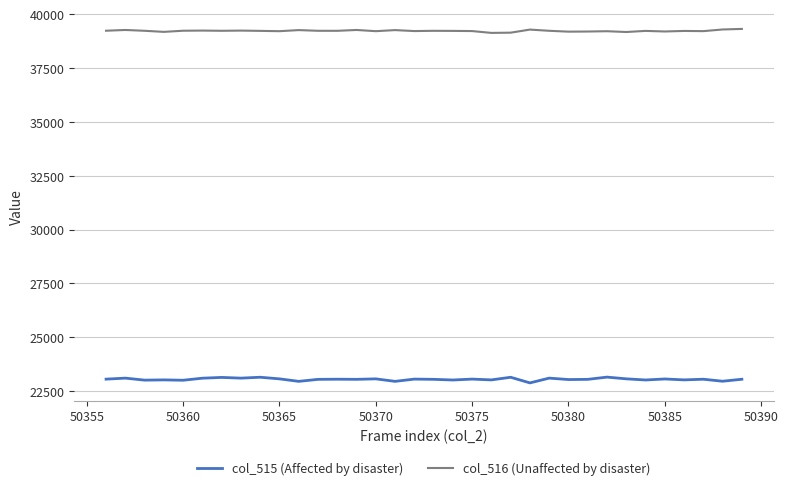

Which series has the largest total across all categories?

col_516 (Unaffected by disaster)